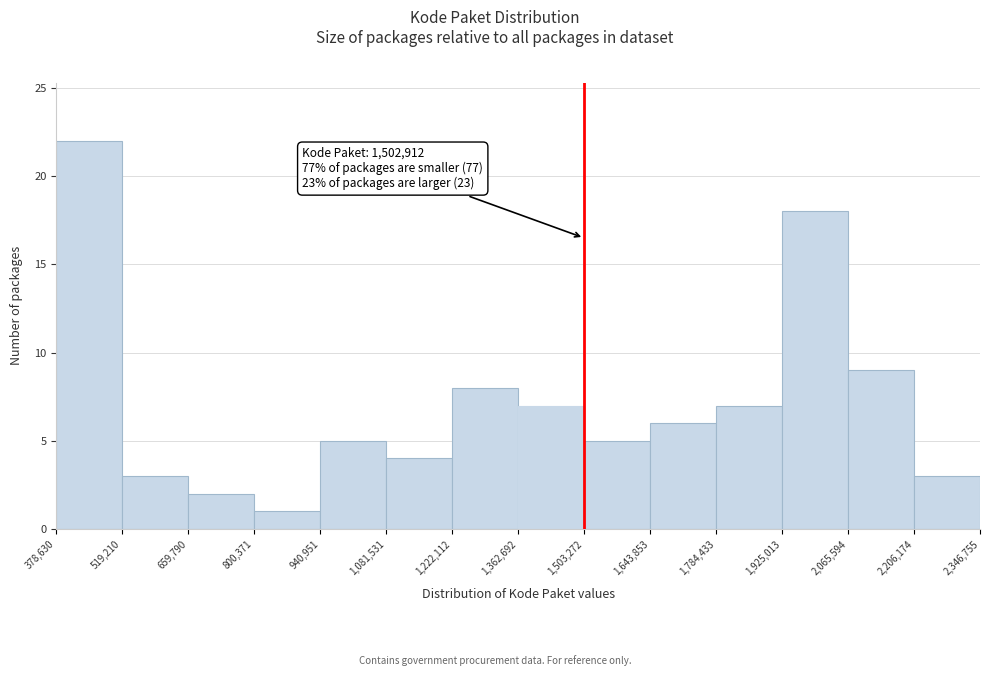

Over which range of the x-axis is the bar tallest?

378,630 to 519,210